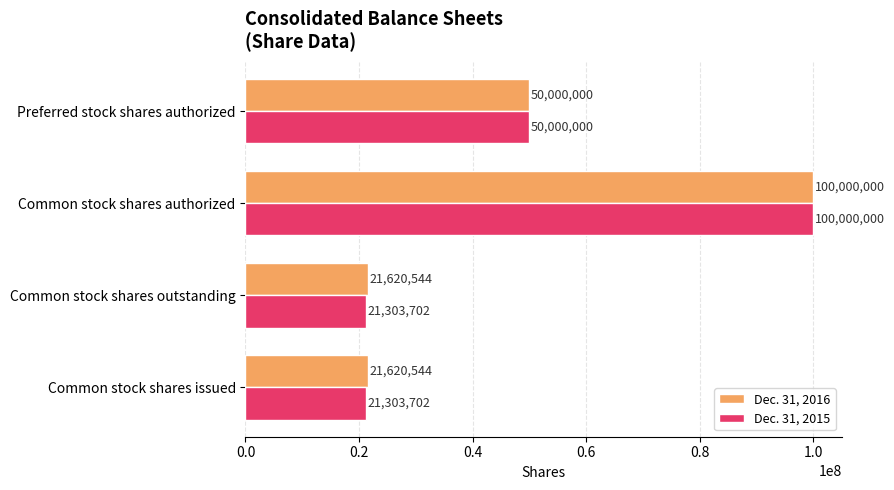

How many categories are shown in the chart?

4